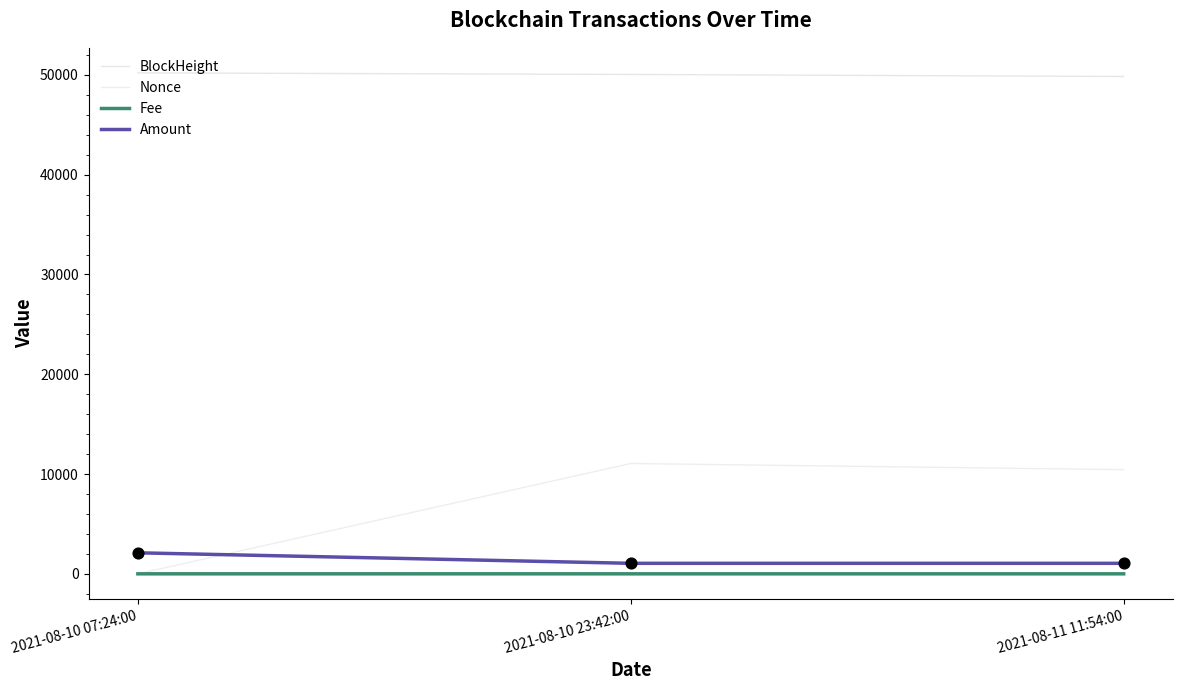

Which series has the largest total across all categories?

BlockHeight